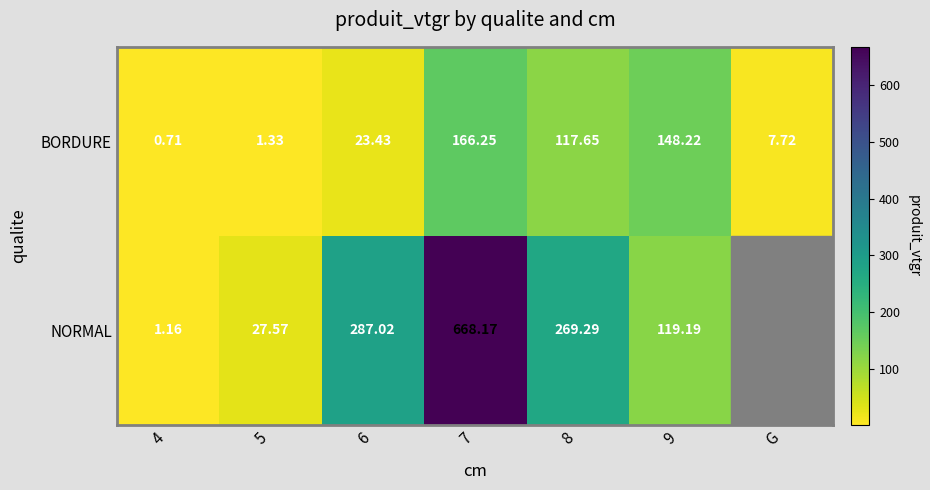

Which category has the lowest value in the NORMAL series?

4